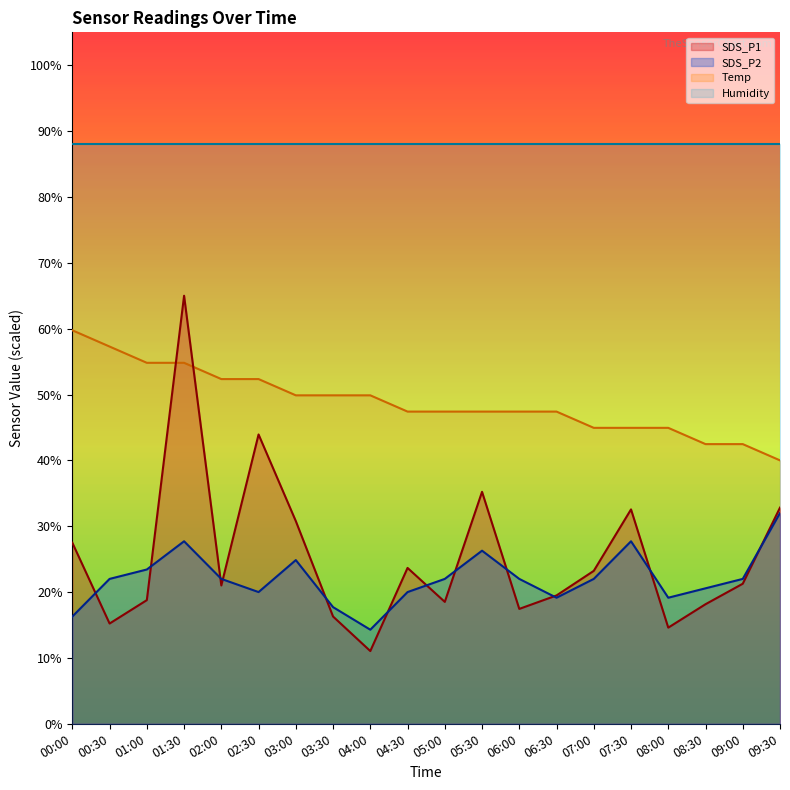

At 03:00, list the series in order from largest to smallest.

Humidity, Temp, SDS_P1, SDS_P2